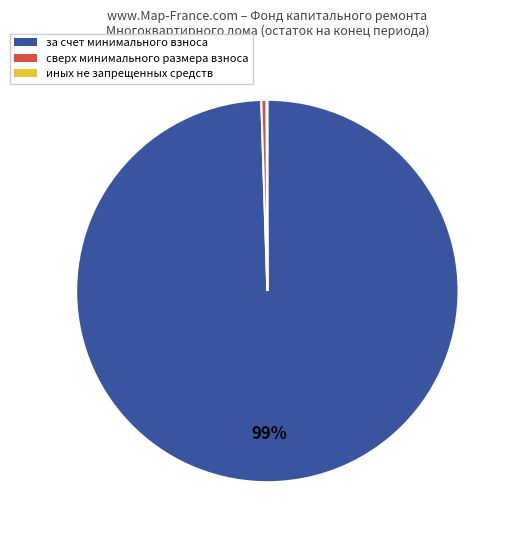

Which slice is the largest?

за счет минимального взноса